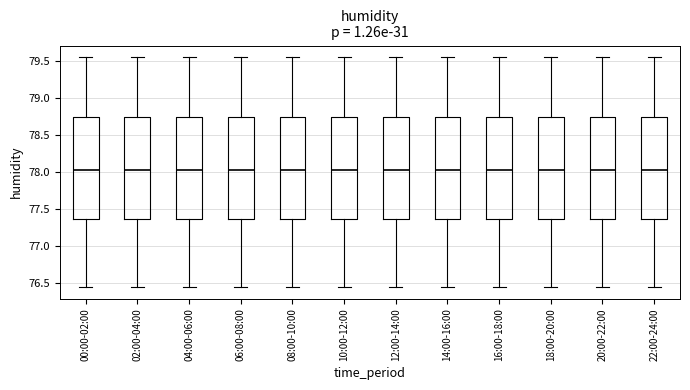

Reading left to right, read every box against the y-axis: the position of its median line, the range the box covers, and the ends of its whiskers. The values are not printed on the chart, so give them approximately, as read against the axis.

00:00-02:00: median 78.05, box 77.35 to 78.75, whiskers 76.45 to 79.55
02:00-04:00: median 78.05, box 77.35 to 78.75, whiskers 76.45 to 79.55
04:00-06:00: median 78.05, box 77.35 to 78.75, whiskers 76.45 to 79.55
06:00-08:00: median 78.05, box 77.35 to 78.75, whiskers 76.45 to 79.55
08:00-10:00: median 78.05, box 77.35 to 78.75, whiskers 76.45 to 79.55
10:00-12:00: median 78.05, box 77.35 to 78.75, whiskers 76.45 to 79.55
12:00-14:00: median 78.05, box 77.35 to 78.75, whiskers 76.45 to 79.55
14:00-16:00: median 78.05, box 77.35 to 78.75, whiskers 76.45 to 79.55
16:00-18:00: median 78.05, box 77.35 to 78.75, whiskers 76.45 to 79.55
18:00-20:00: median 78.05, box 77.35 to 78.75, whiskers 76.45 to 79.55
20:00-22:00: median 78.05, box 77.35 to 78.75, whiskers 76.45 to 79.55
22:00-24:00: median 78.05, box 77.35 to 78.75, whiskers 76.45 to 79.55